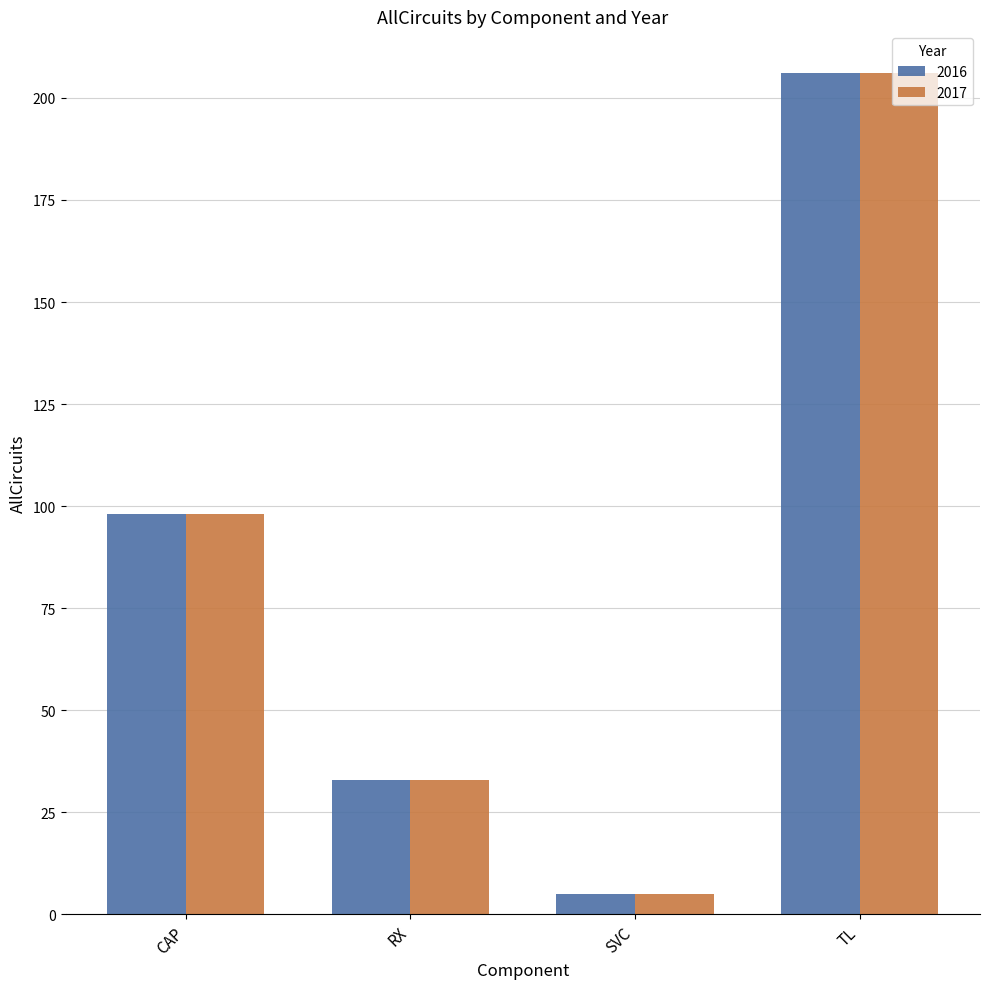

What are all the series names shown in the legend?

2016, 2017